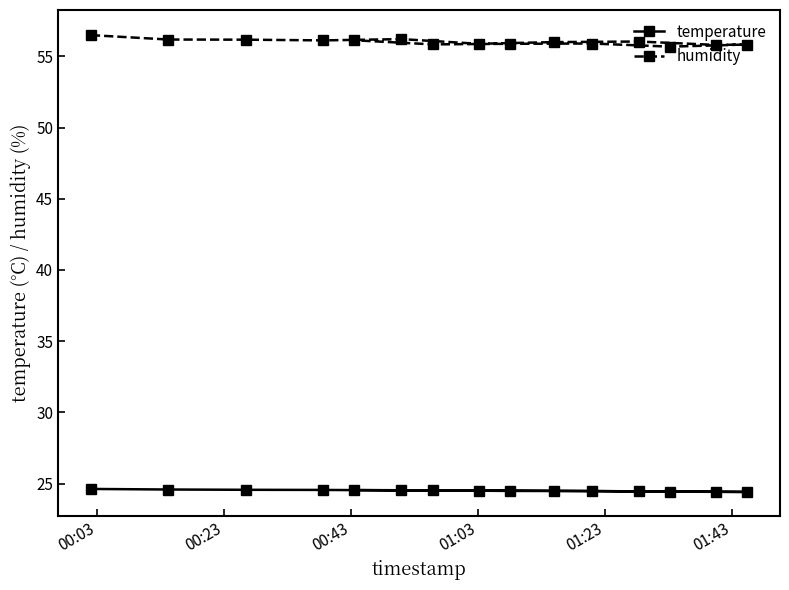

What is the highest value of the temperature series?

24.6